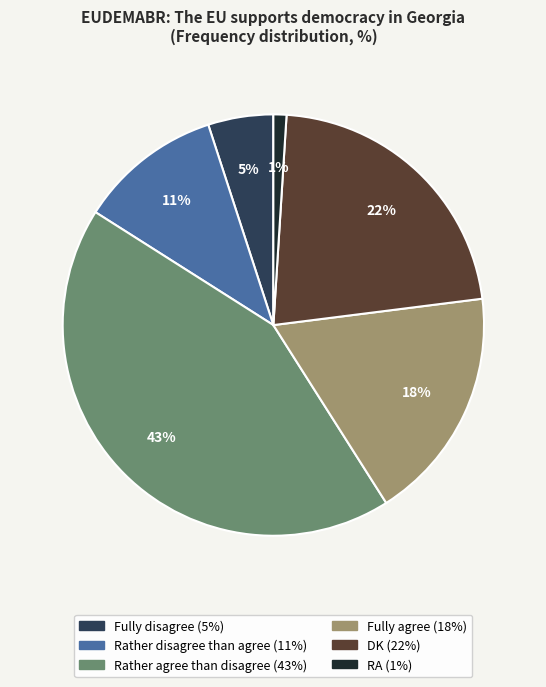

Is there a majority slice in this chart?

No